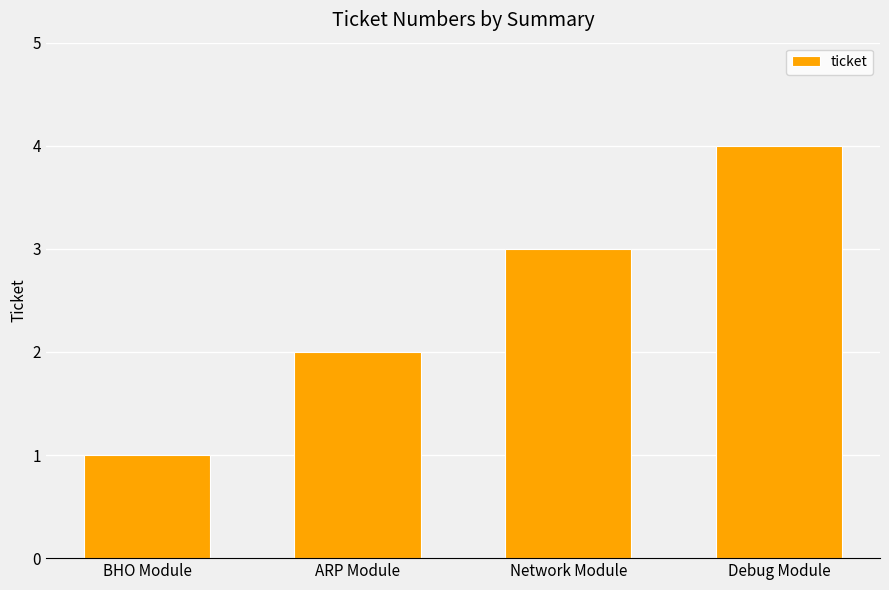

Which has a higher value, ARP Module or Debug Module?

Debug Module